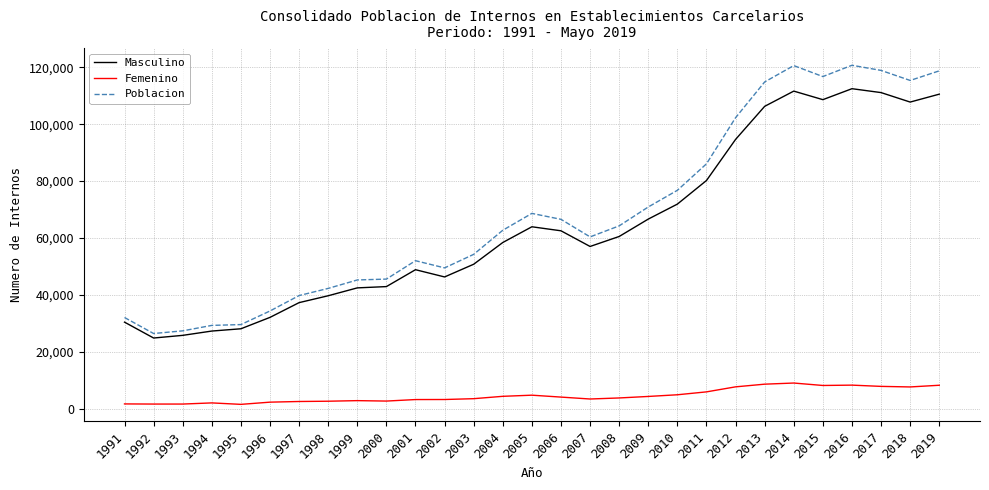

Rank the series at 2017 from highest to lowest value.

Poblacion, Masculino, Femenino